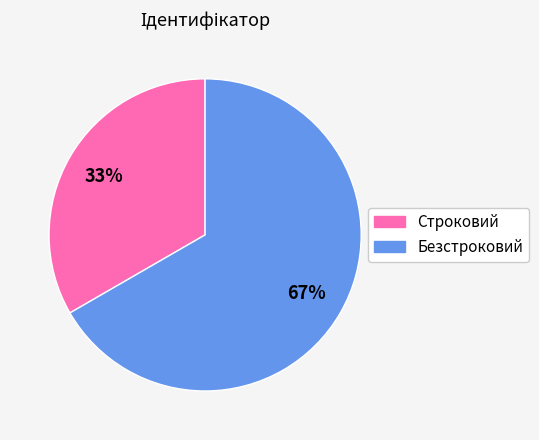

Between Строковий and Безстроковий, which is larger?

Безстроковий